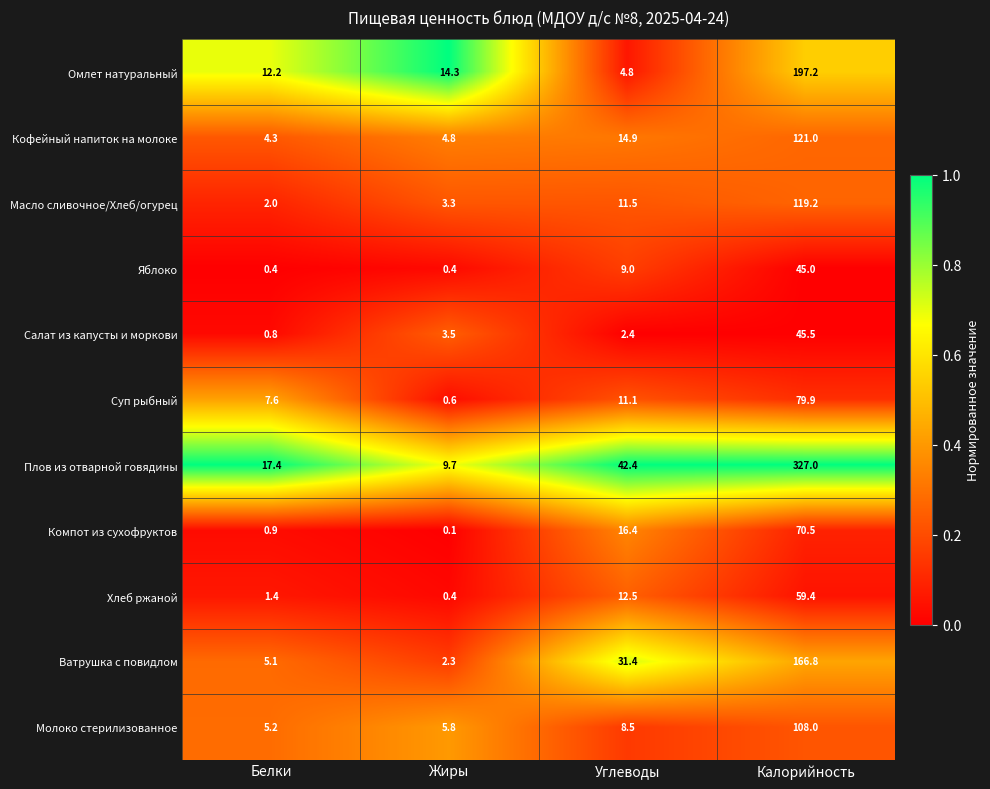

How many distinct data groups are displayed?

11